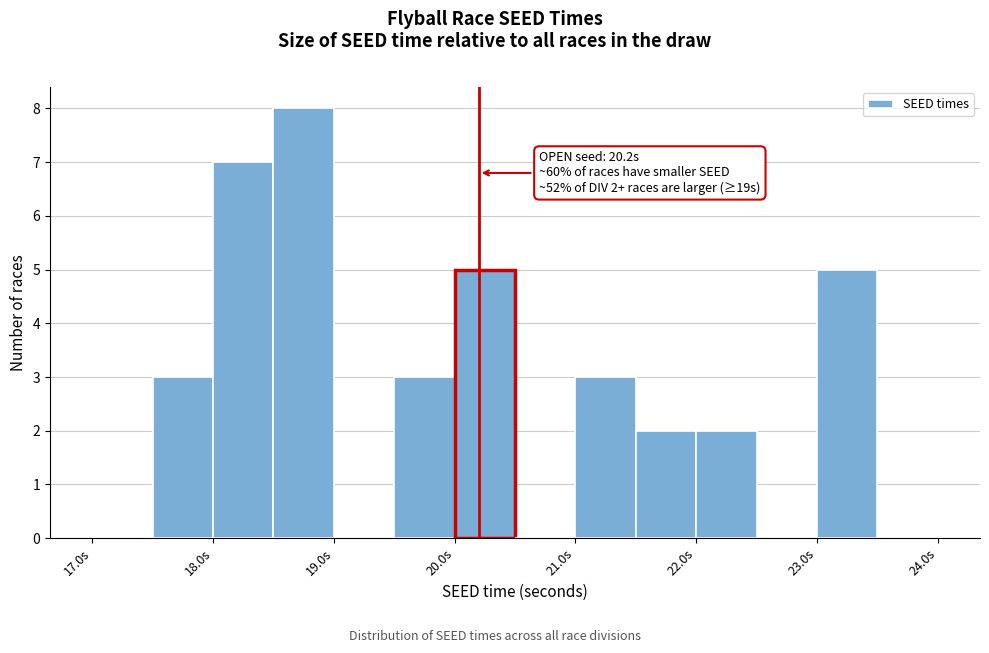

Which range on the x-axis has the tallest bar?

18.5 to 19.0